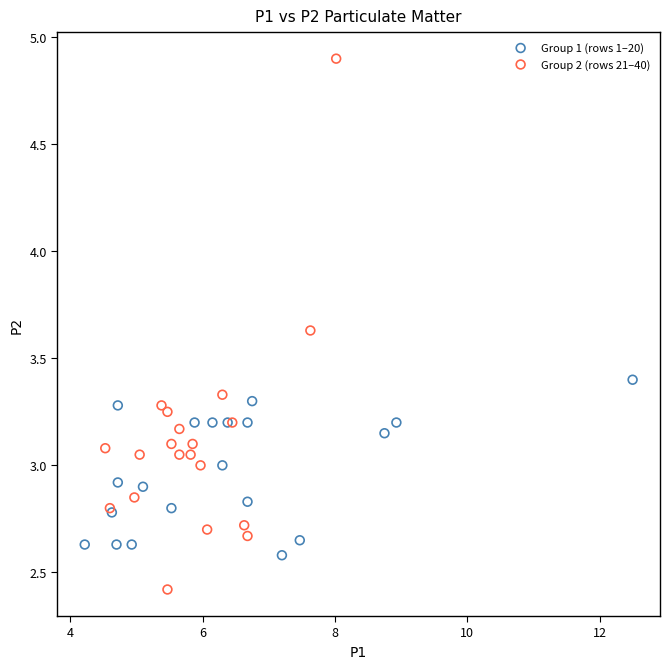

Which series reaches the maximum Y coordinate?

Group 2 (rows 21–40)